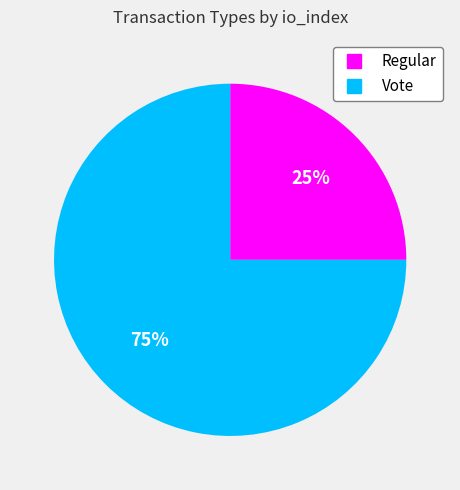

What is the ratio of the value at Regular to the value at Vote?

0.3